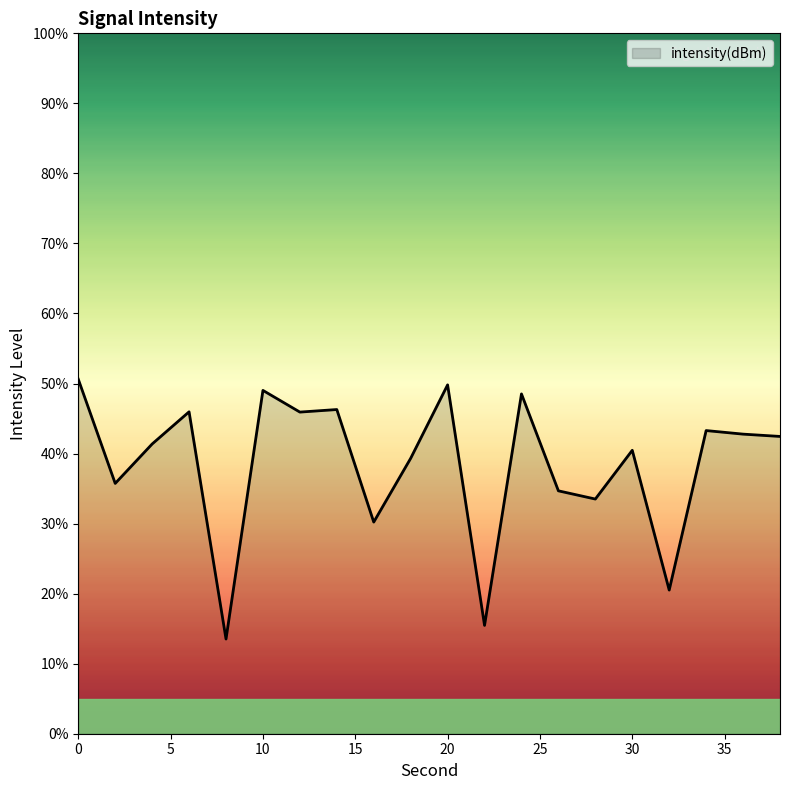

What is the maximum value shown in the chart?

50.6